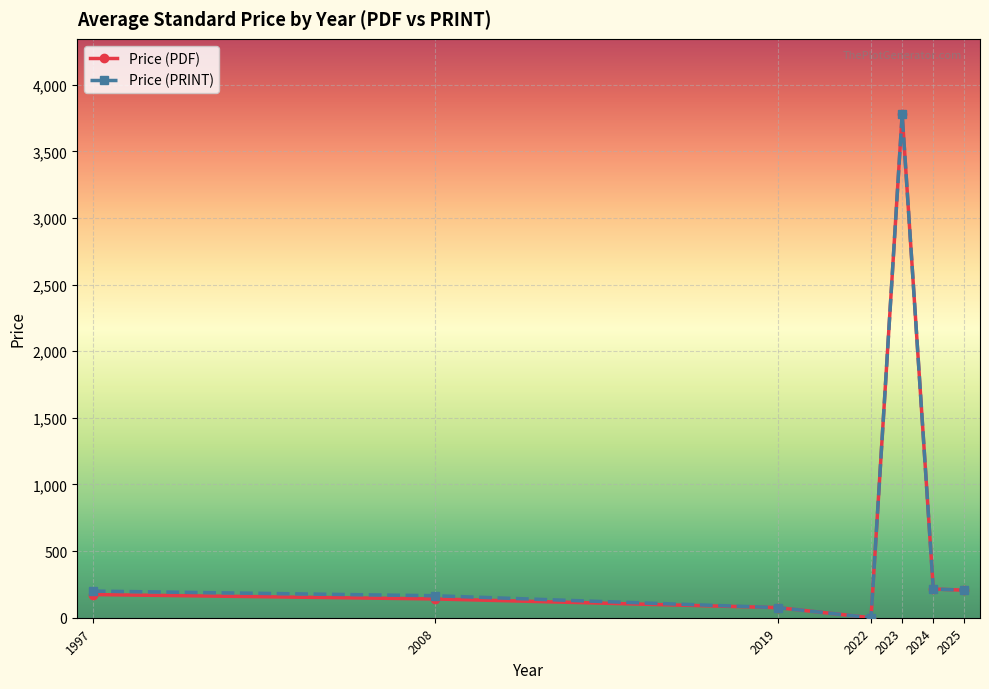

Does the chart display data point markers on the line(s)?

Yes